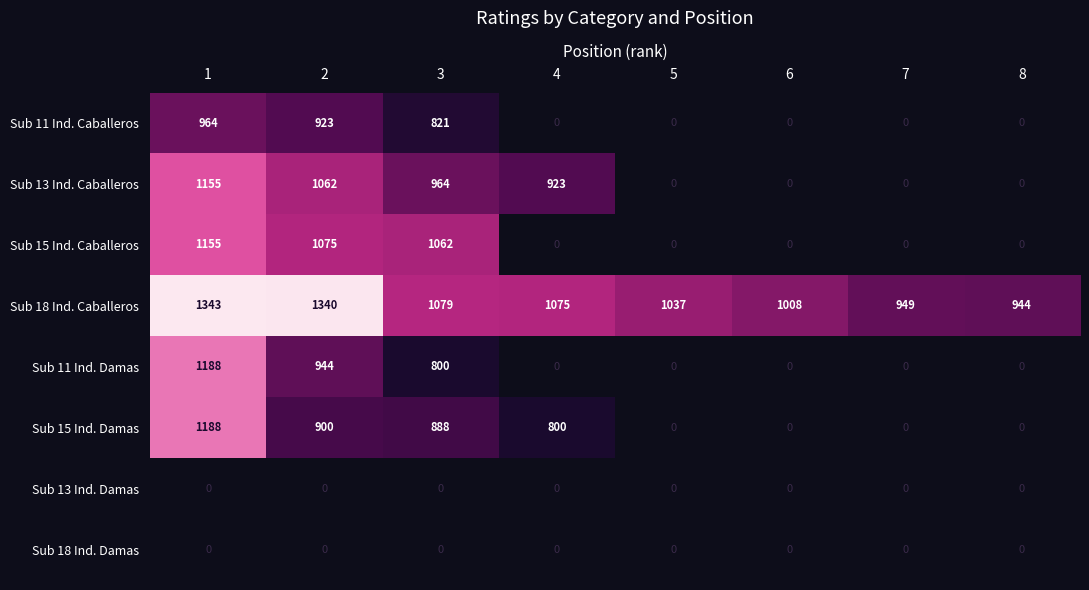

At which category does the chart reach its peak across all series?

1